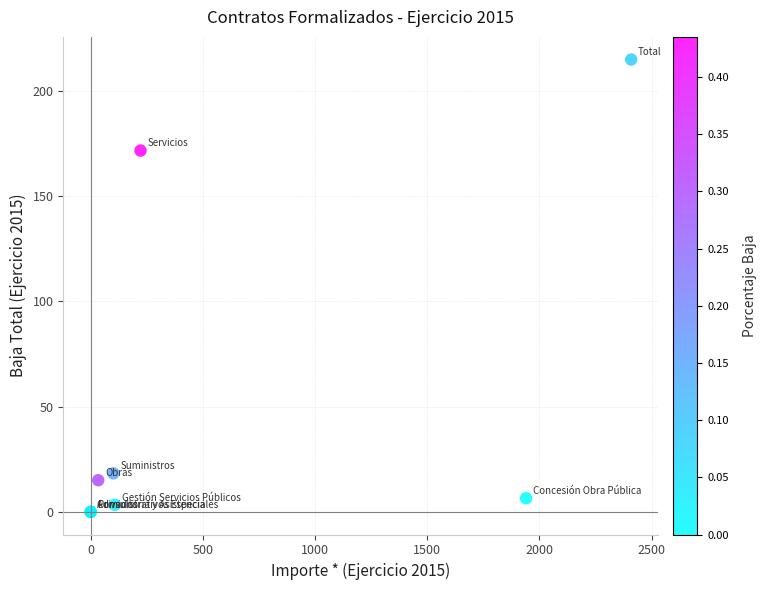

What Y value in the scatter plot is closest to 107?

171.7